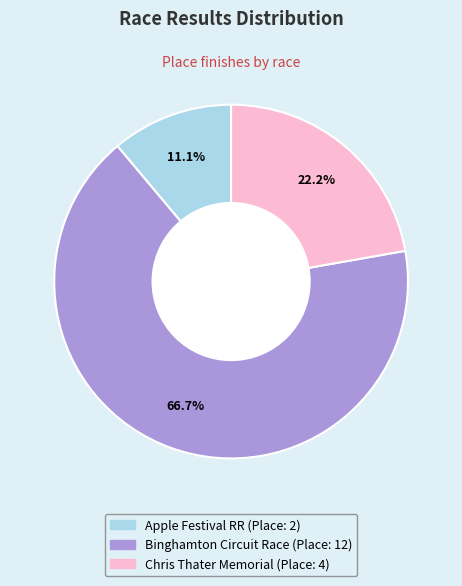

Does Chris Thater Memorial account for over 50% of the chart?

No